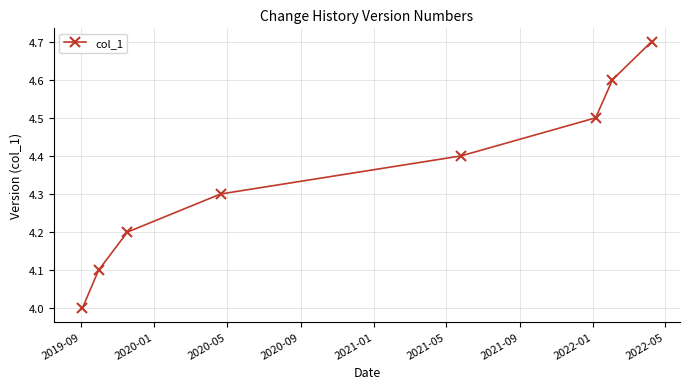

Reading right to left, extract all data points from this chart.

4.7	4.6	4.5	4.4	4.3	4.2	4.1	4.0